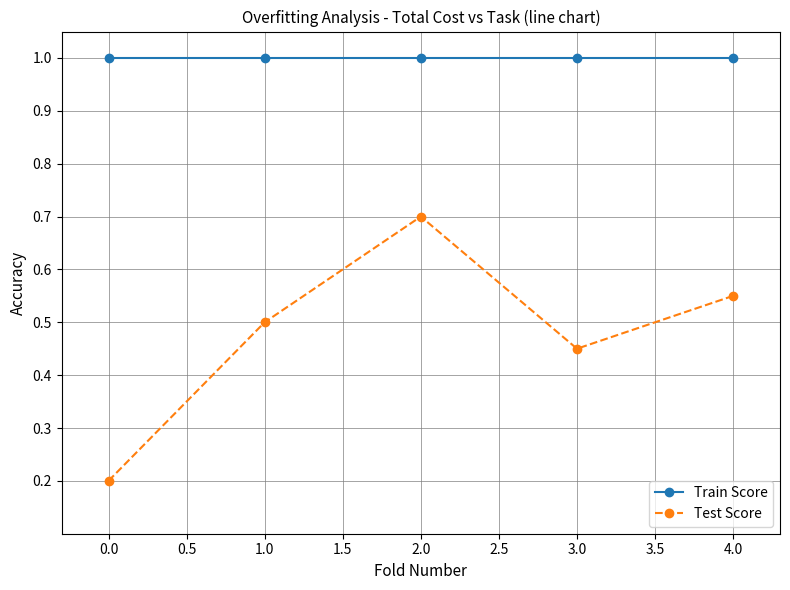

At which category does Test Score reach its first local peak?

2.0